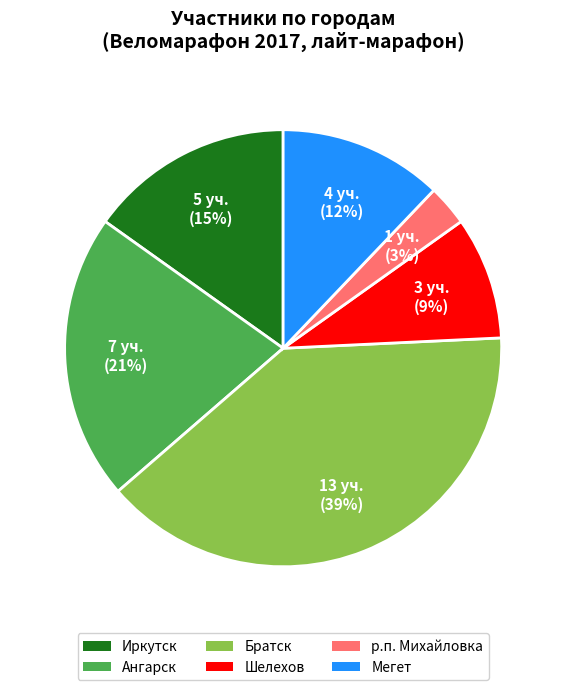

Is the sum of Иркутск and Мегет greater than half?

No